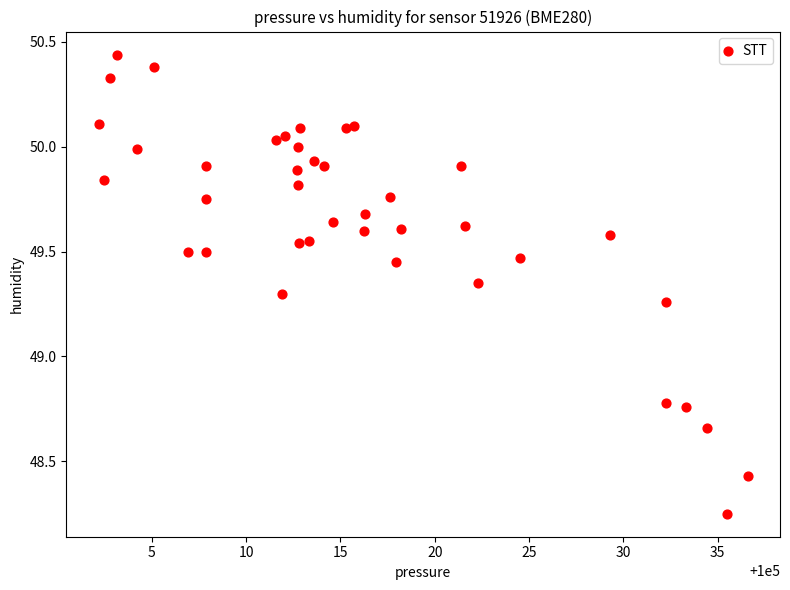

What is the range of X values (max minus min)?

34.4